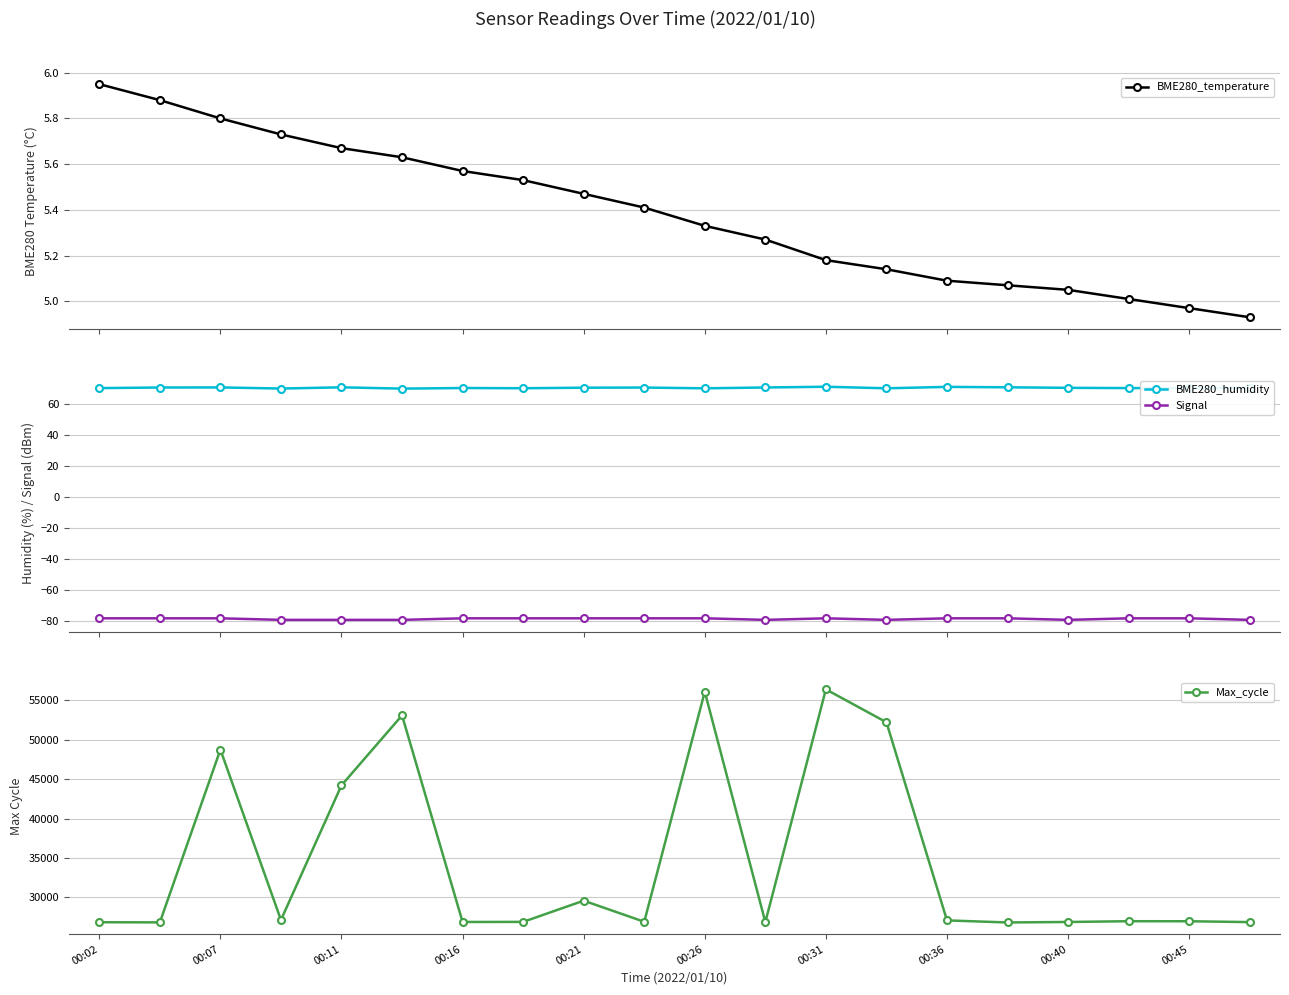

True or false: BME280_humidity and Signal cross at least once.

False